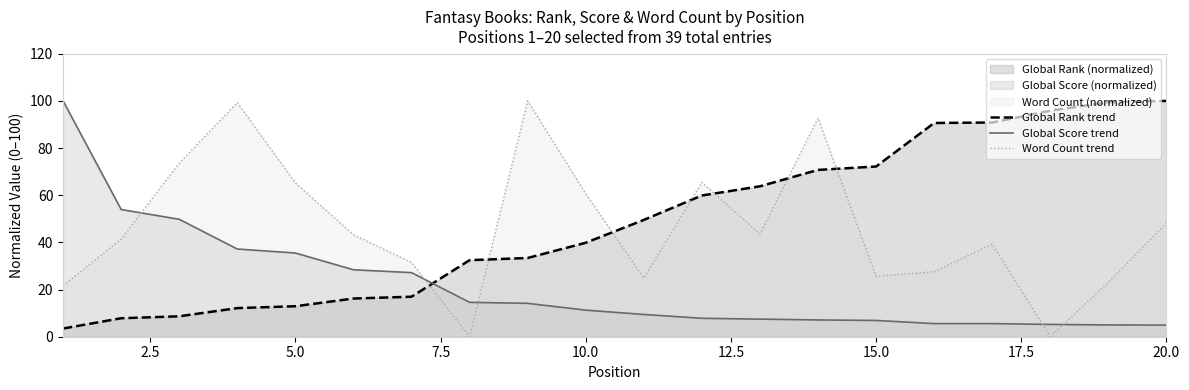

True or false: Global Rank trend and Word Count trend cross at least once.

True